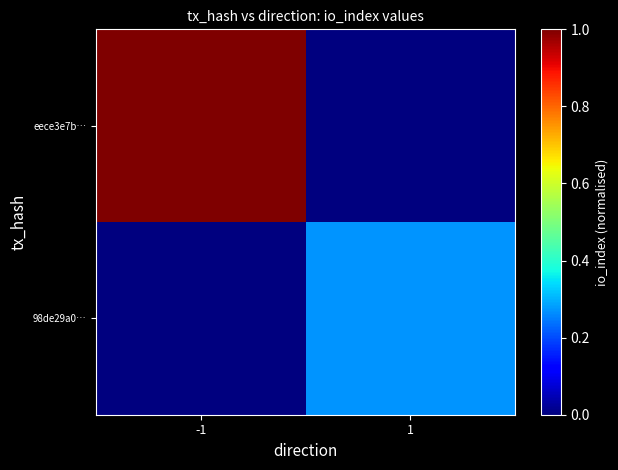

Between 1 and -1, which is larger?

-1